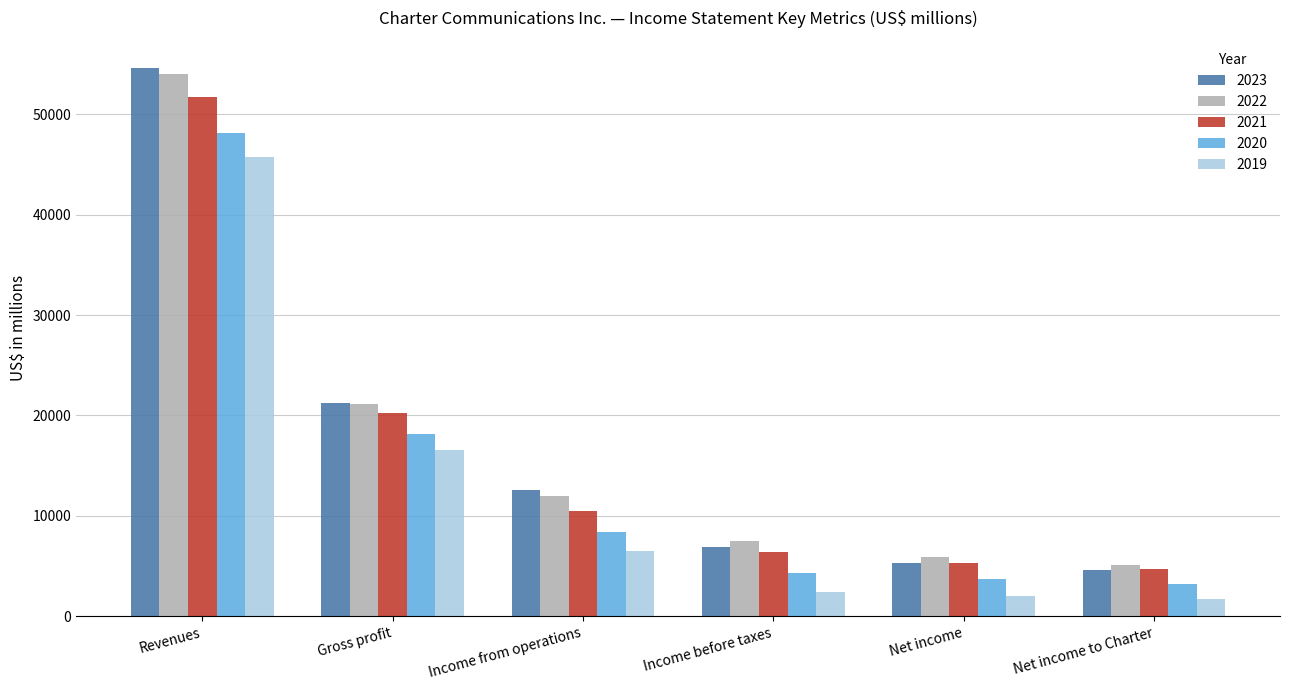

What is the maximum value for 2020?

48097